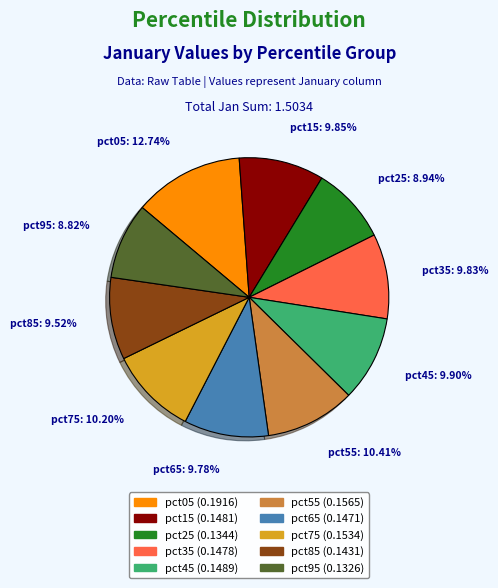

To the nearest percent, what is the combined percentage of pct05 and pct45?

23%